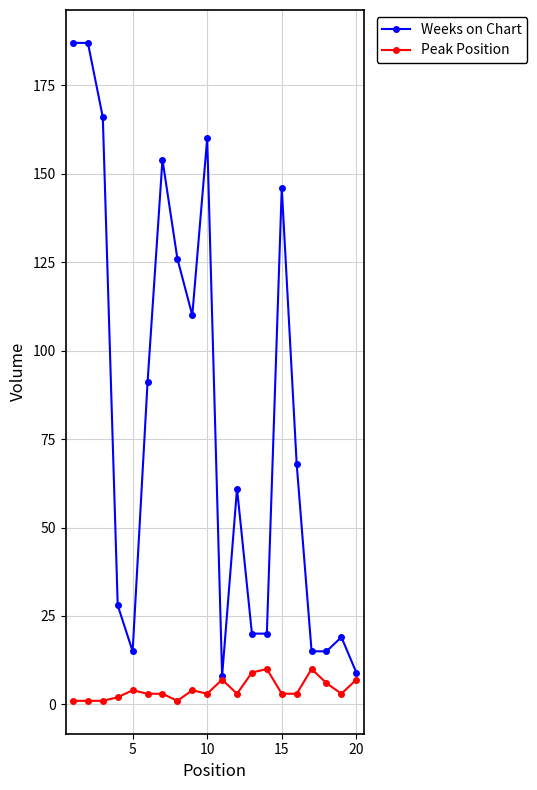

Which series has the largest total across all categories?

Weeks on Chart